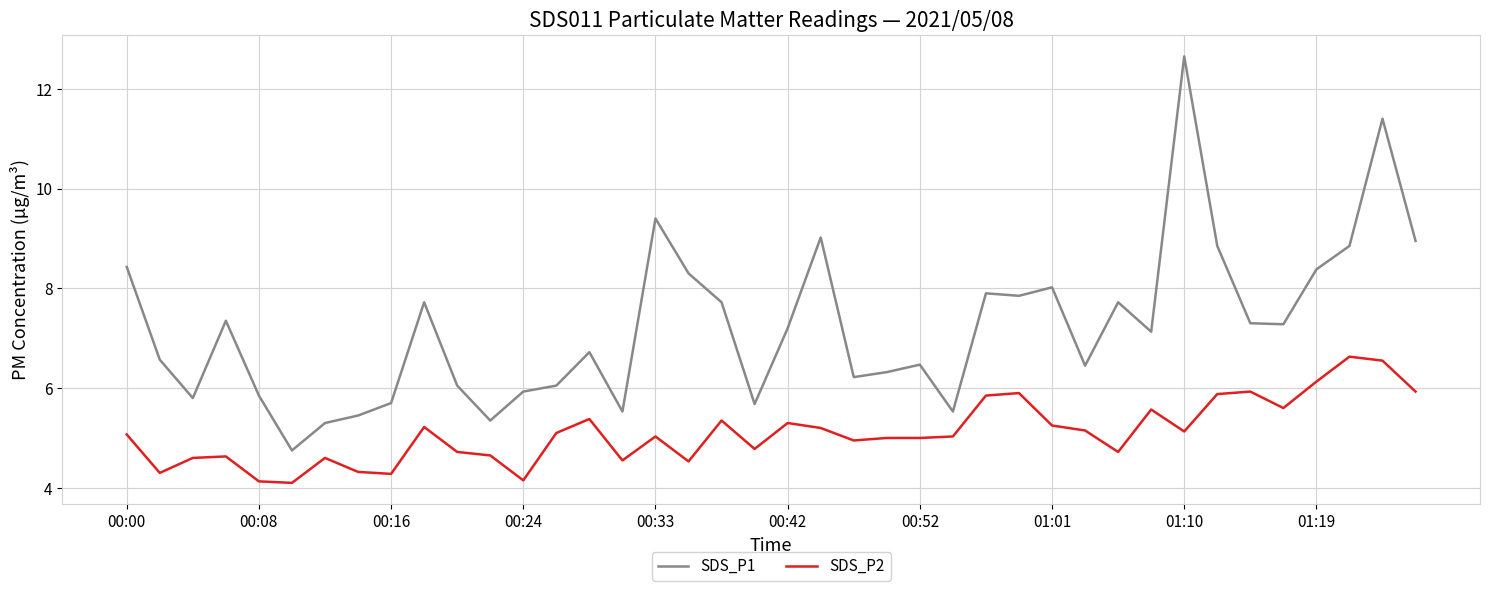

Which series has the largest range (max minus min)?

SDS_P1